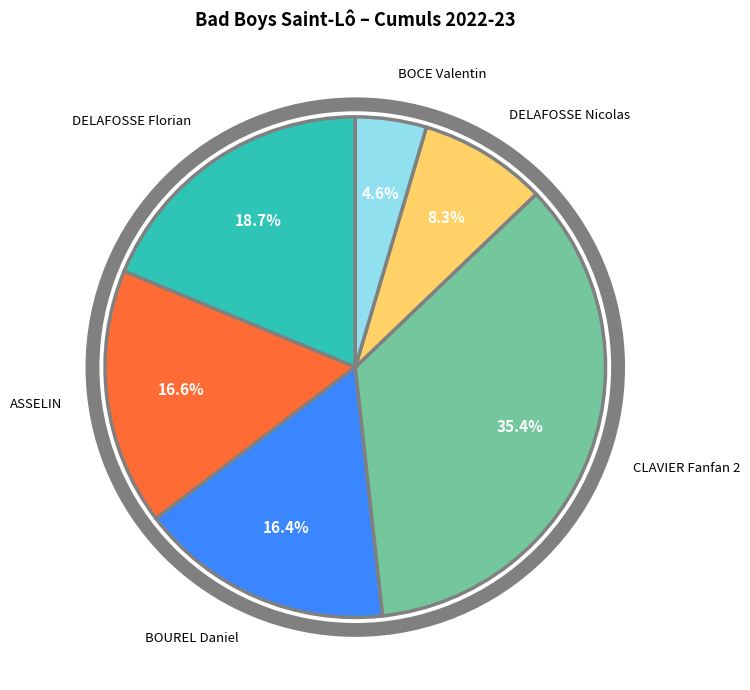

Do ASSELIN and BOCE Valentin together represent more than half of the pie?

No